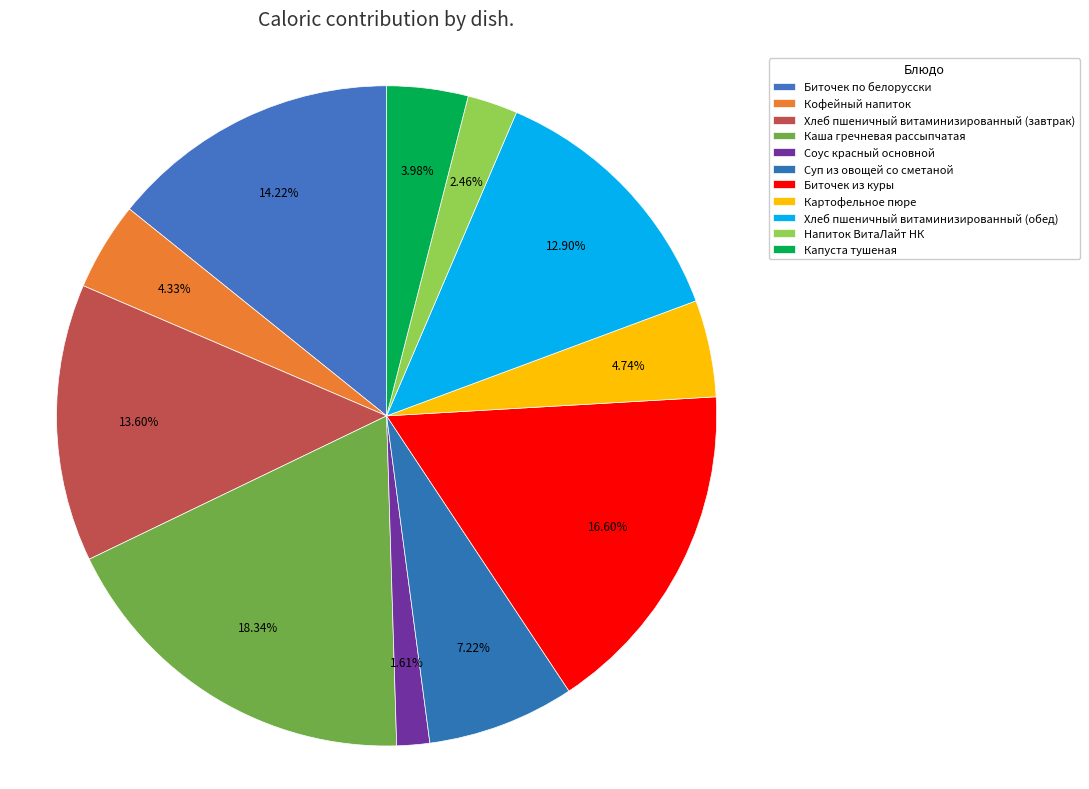

Does any single category account for the majority?

No